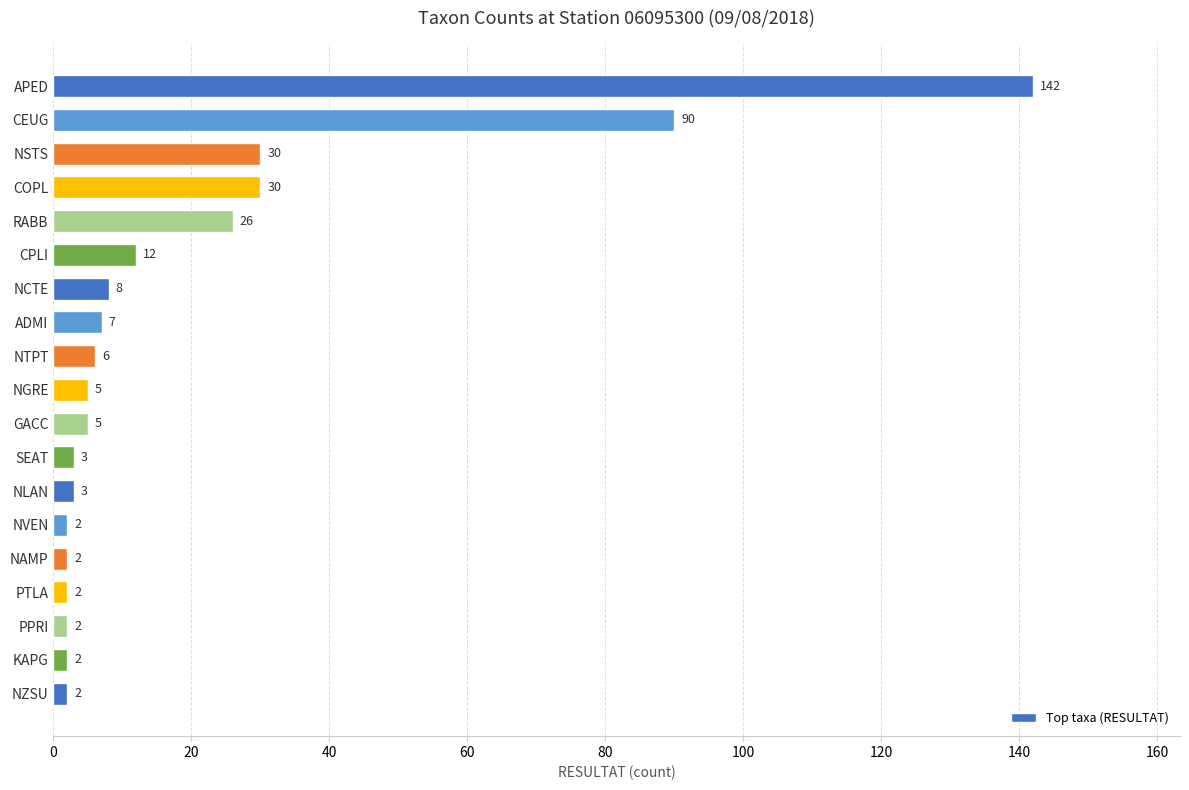

What is the change in value from APED to PTLA?

-140